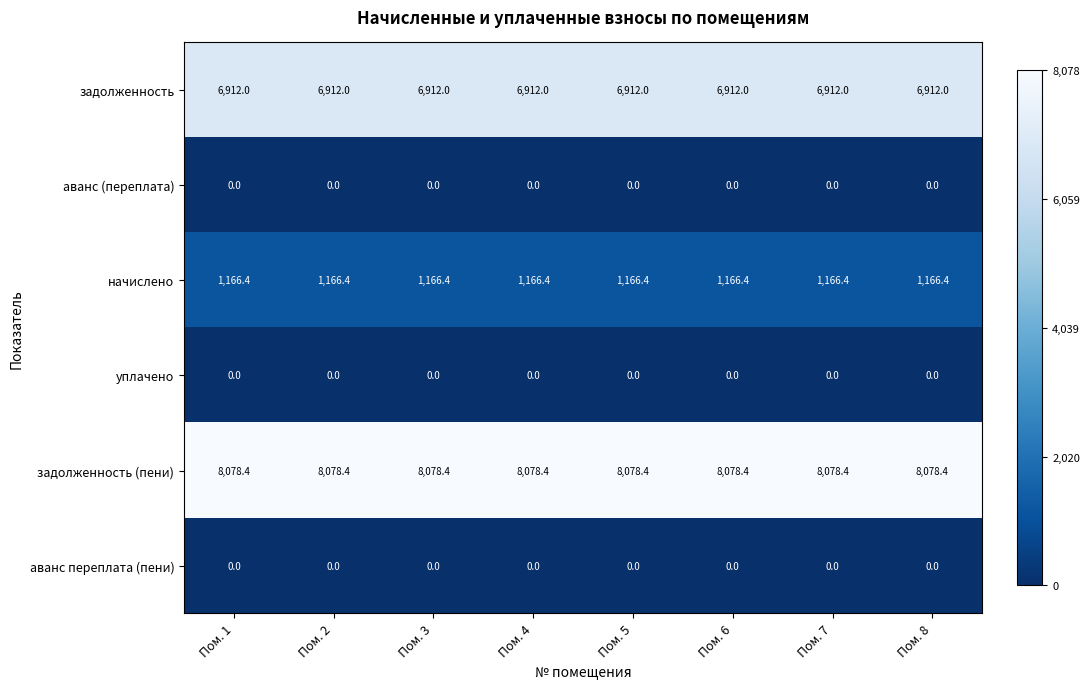

The аванс (переплата) series shows 0.0 at Пом. 8. True or false?

True